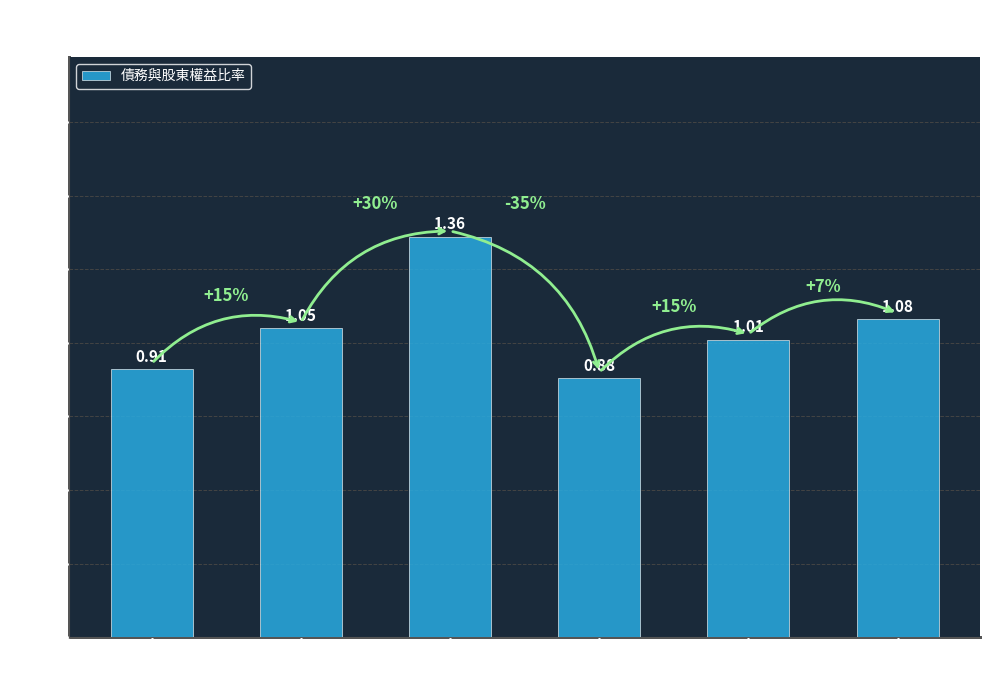

What is the sum of the values at 2019-06-30 and 2020-03-29?

2.4